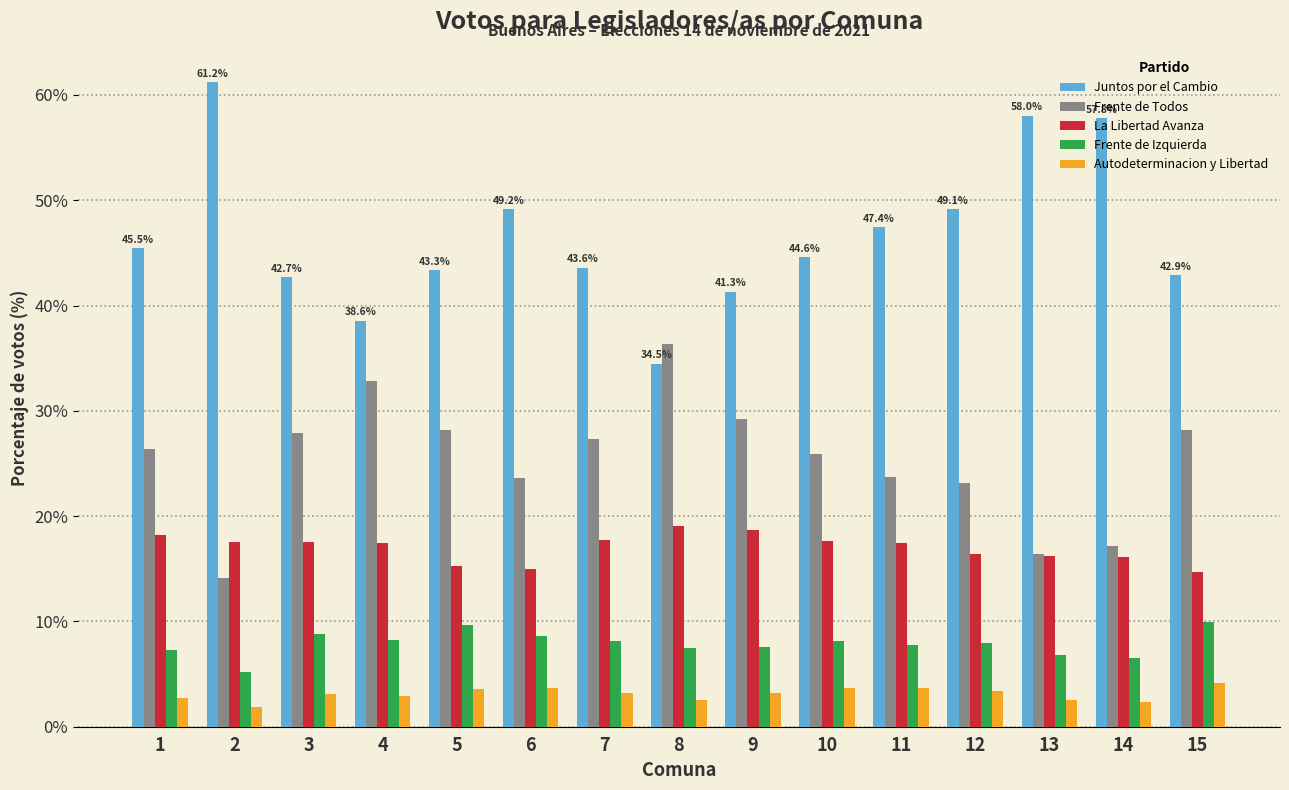

What is the difference between the maximum and minimum values in the Frente de Todos series?

22.3